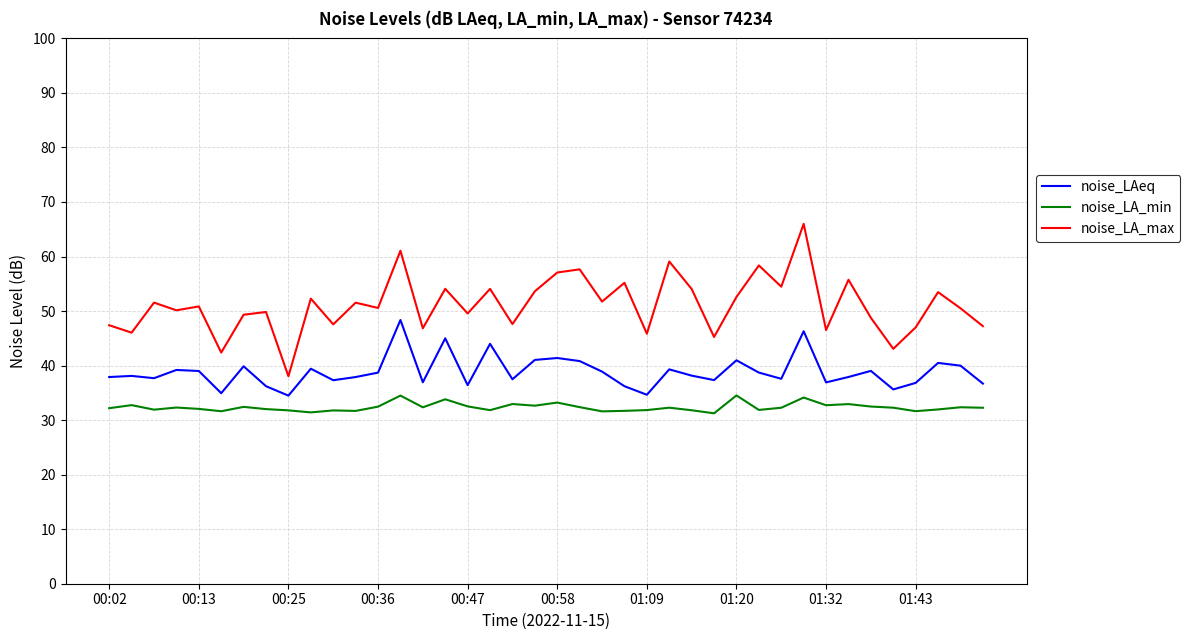

Which series has the largest range (max minus min)?

noise_LA_max